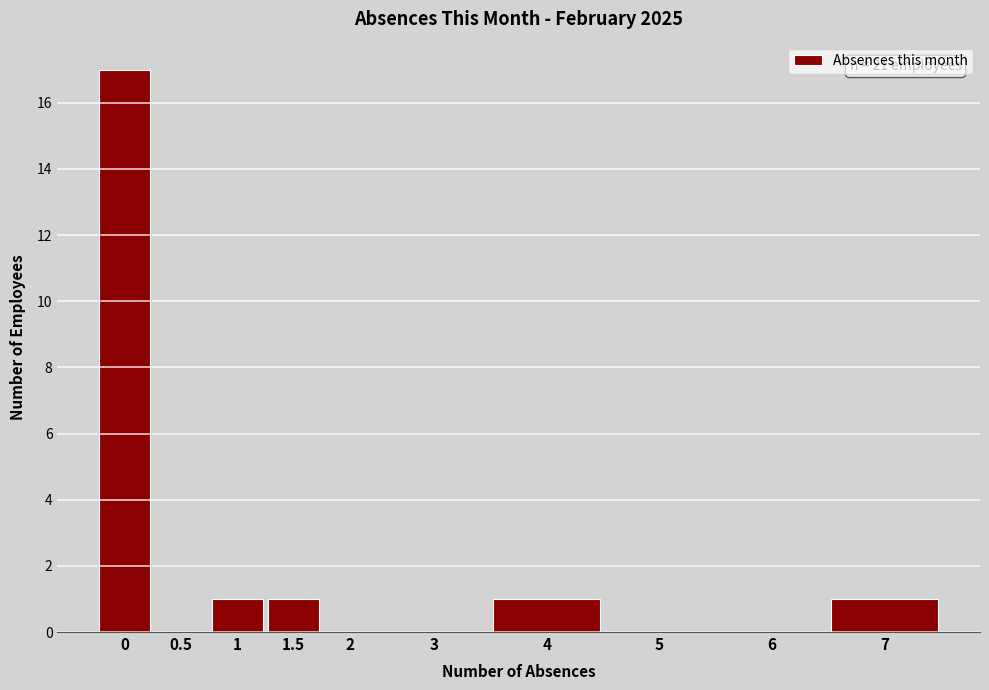

Reading left to right, transcribe all the data shown in this chart.

0=17	0.5=0	1=1	1.5=1	2=0	3=0	4=1	5=0	6=0	7=1